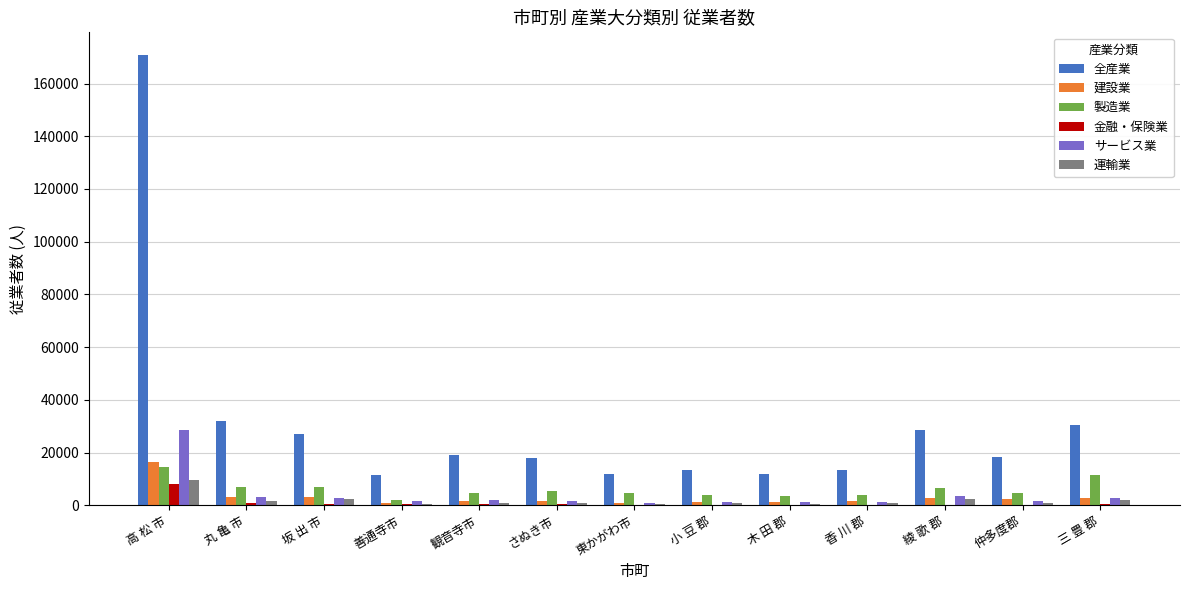

The value of 建設業 at 東かがわ市 is 945. True or false?

True